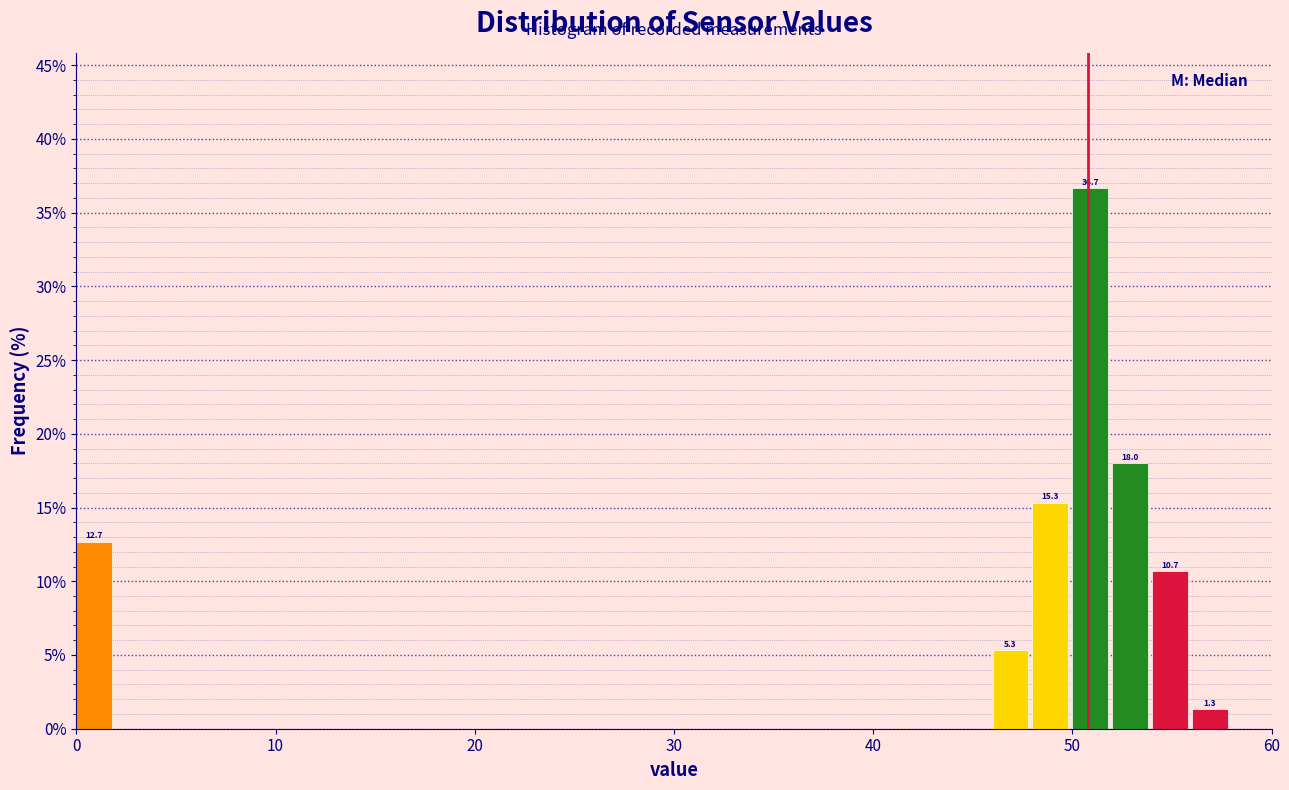

Read against the x-axis, roughly where is the centre of the tallest bar?

51